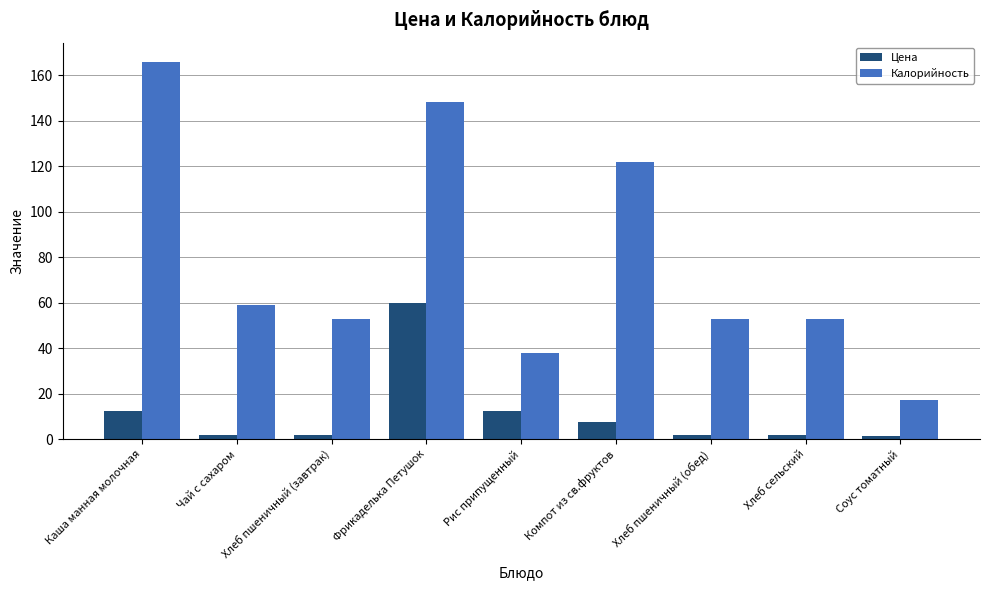

Rank the series at Хлеб пшеничный (завтрак) from highest to lowest value.

Калорийность, Цена